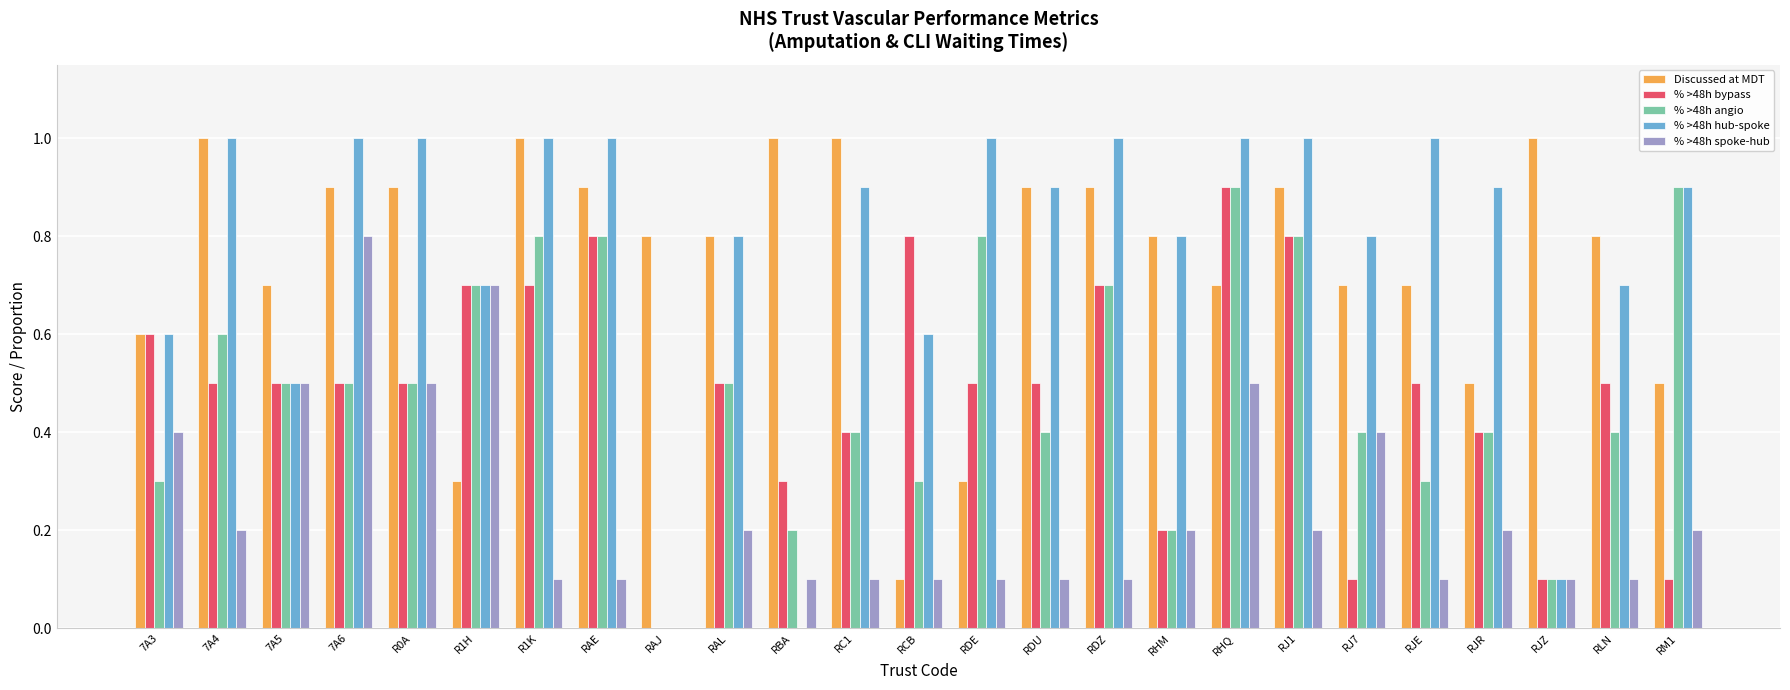

What is the greatest value displayed?

1.0